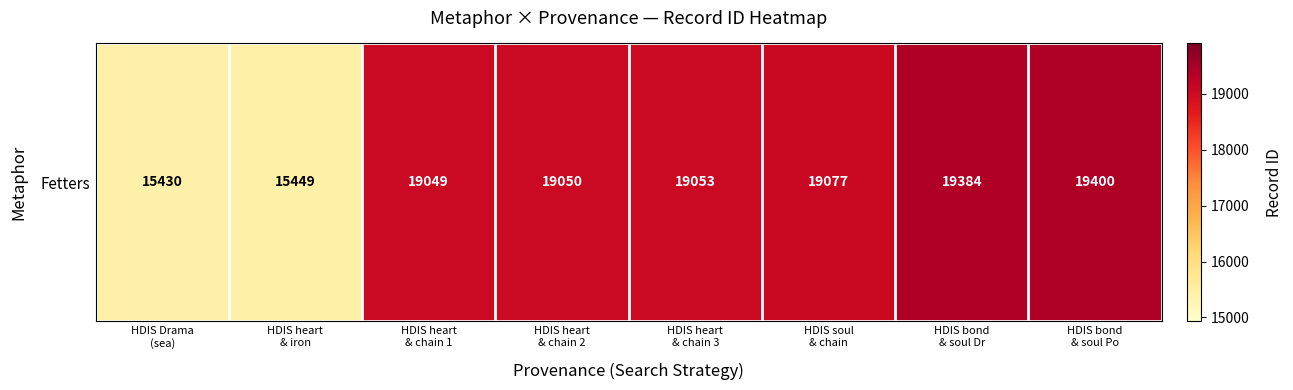

The chart shows a value of 8839 at HDIS soul
& chain. True or false?

False